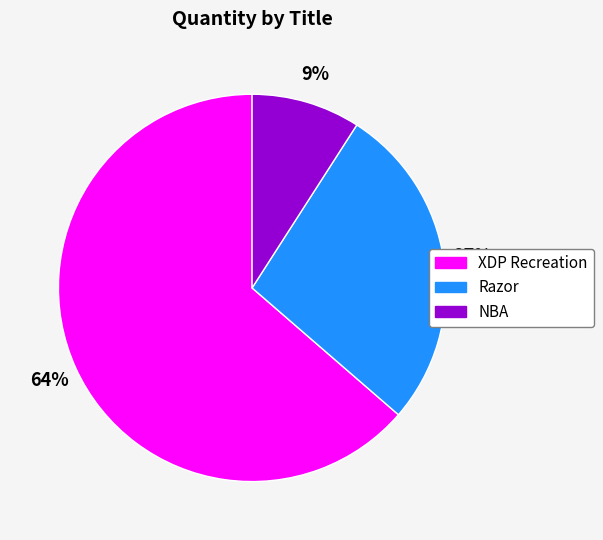

Is the sum of NBA and XDP Recreation greater than half?

Yes